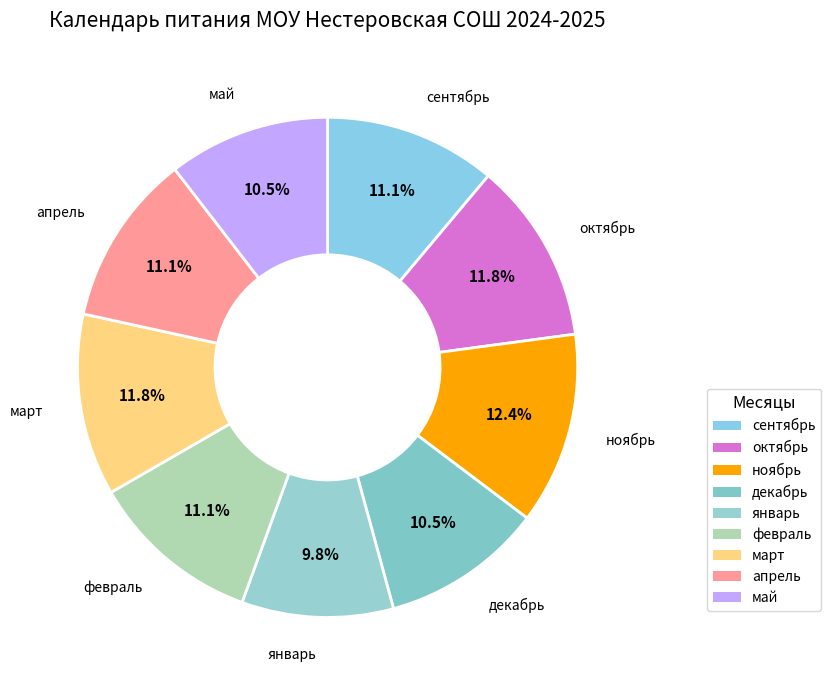

What is the ratio of the value at май to the value at февраль?

0.9